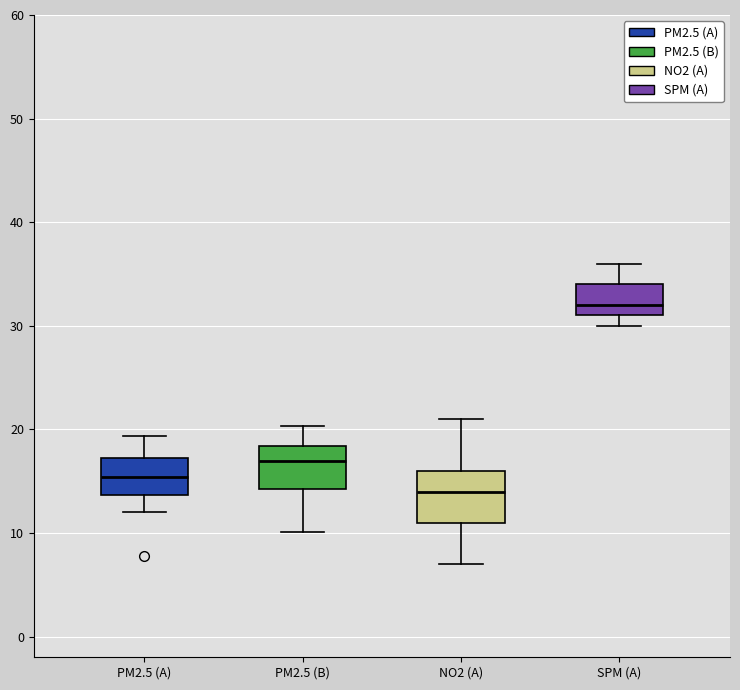

Where is the upper edge of the box for PM2.5 (A) on the y-axis? The values are not printed on the chart, so give them approximately, as read against the axis.

17